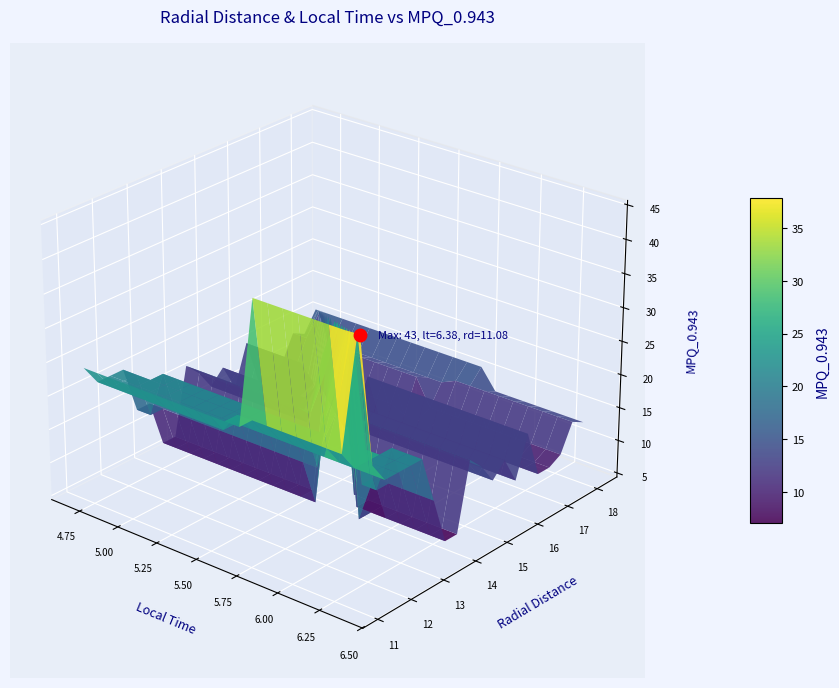

What are all the series names shown in the legend?

Radial_Distance, Local_Time, MPQ_0.943